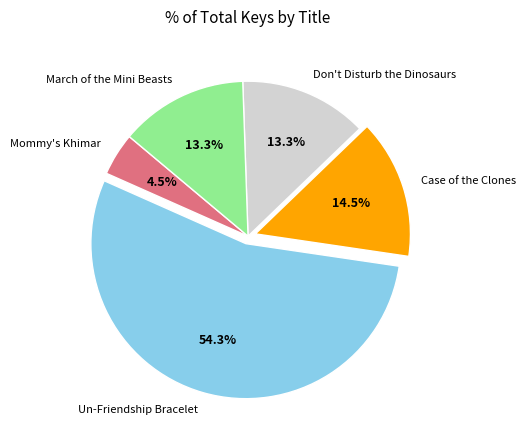

Which category has the biggest portion of the pie?

Un-Friendship Bracelet